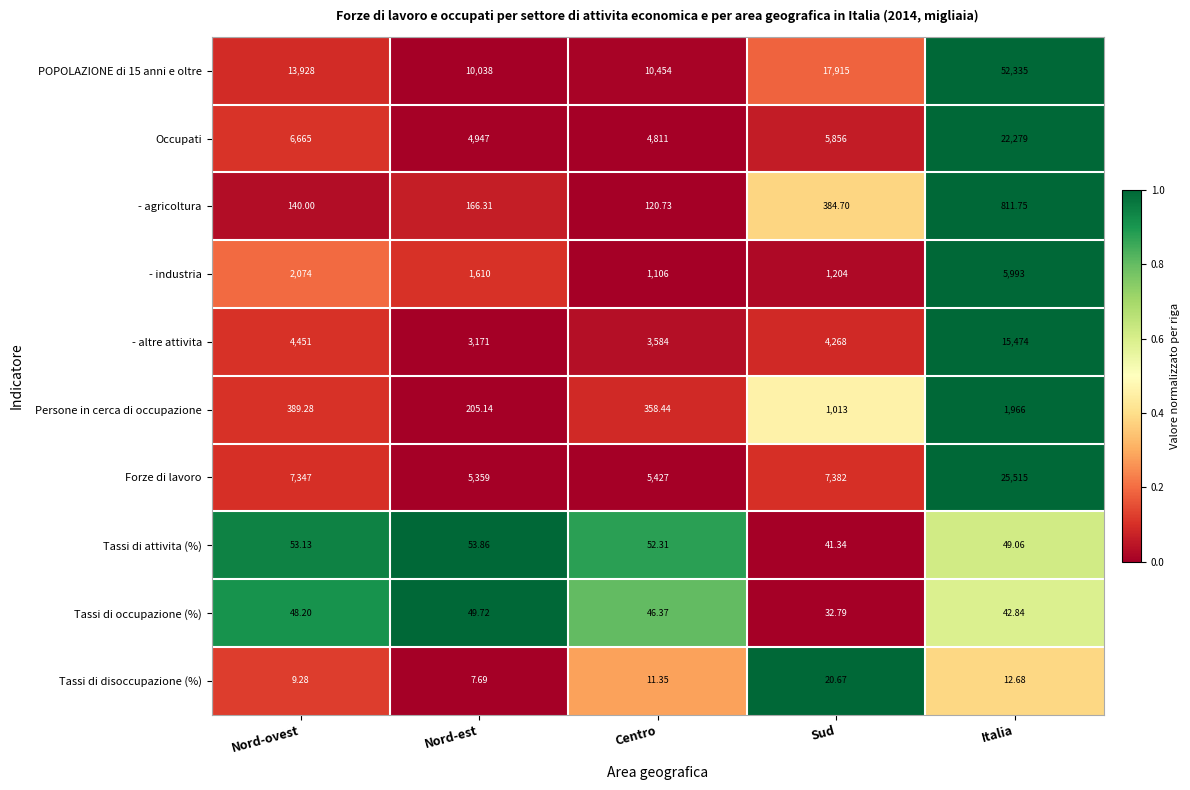

Is the value of POPOLAZIONE di 15 anni e oltre at Sud greater than the value of - altre attivita at Nord-est?

Yes